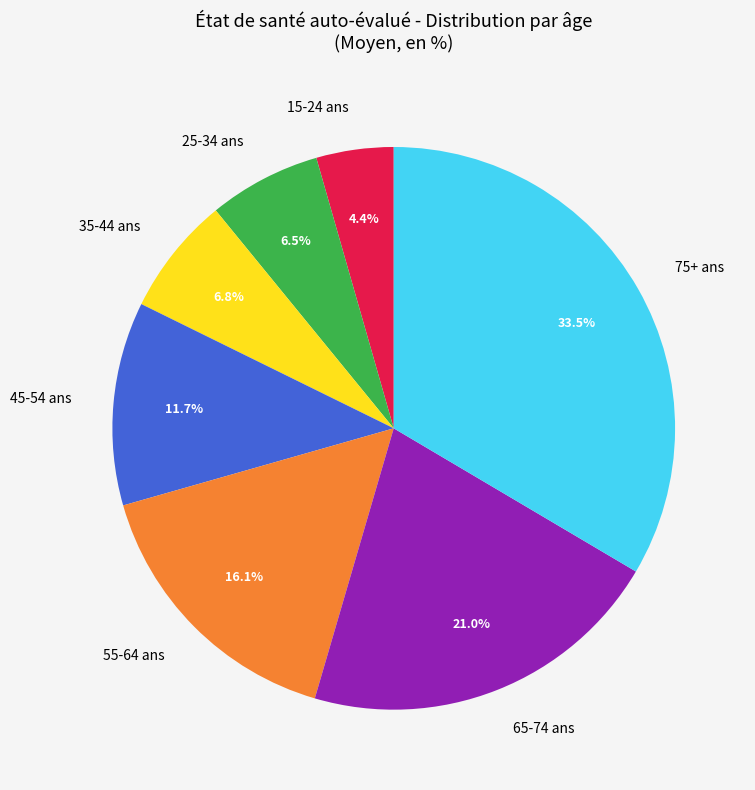

Is 55-64 ans the majority of the pie?

No